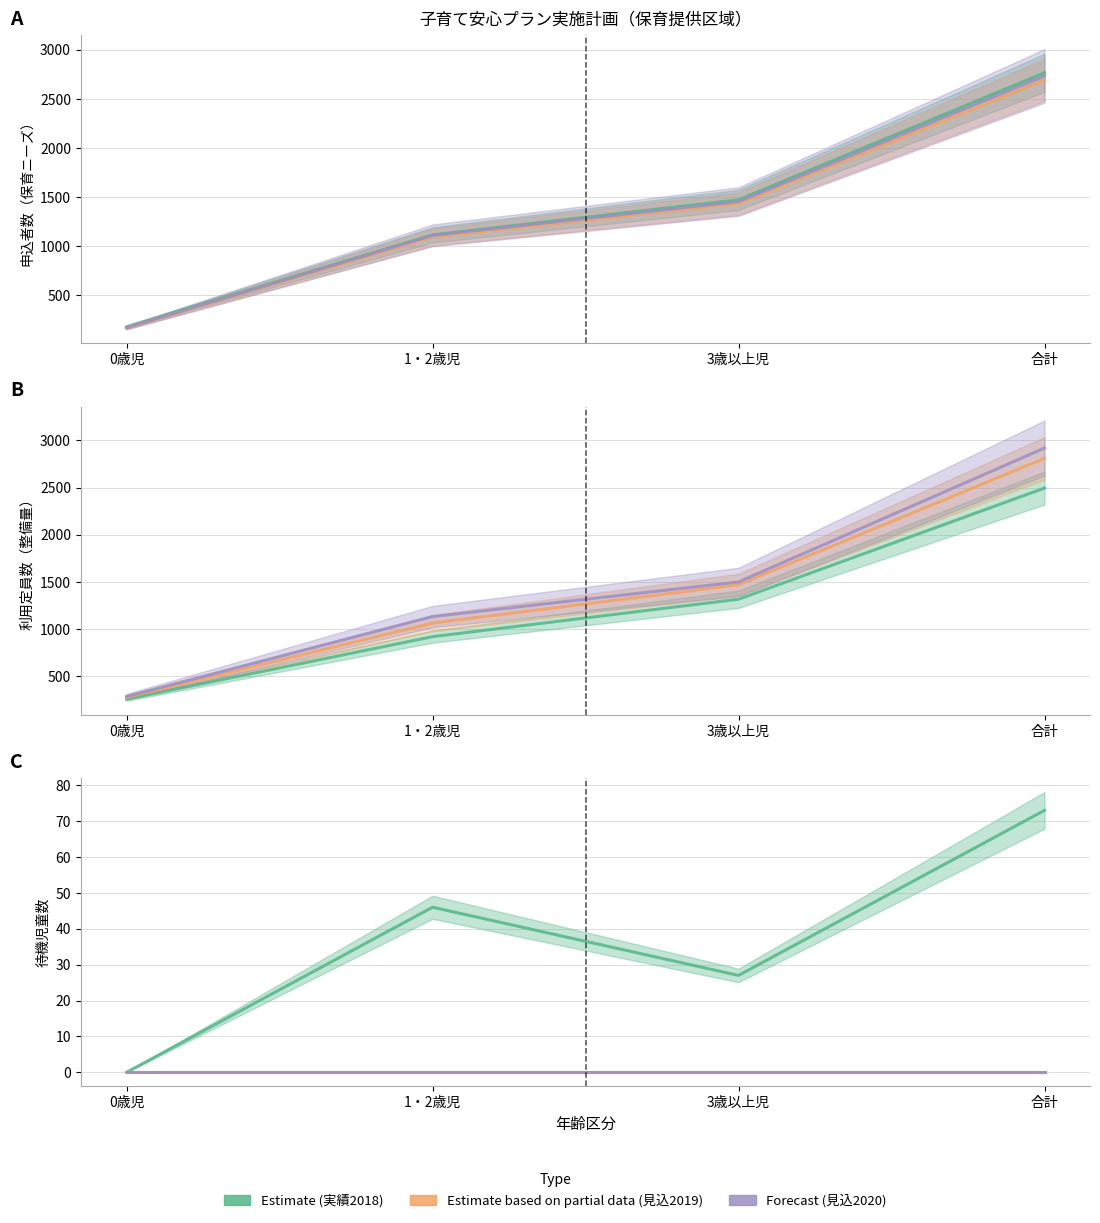

The value of Estimate (実績2018) at 1・2歳児 is 27. True or false?

False